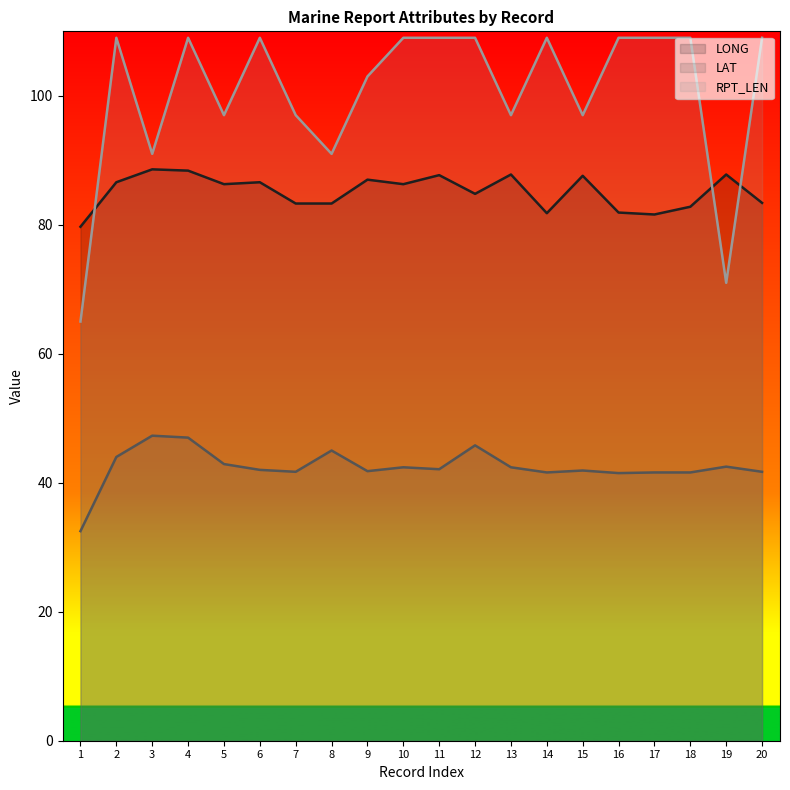

Reading left to right, what are all the values shown in this chart?

LONG: 1=79.7	2=86.6	3=88.6	4=88.4	5=86.3	6=86.6	7=83.3	8=83.3	9=87.0	10=86.3	11=87.7	12=84.8	13=87.8	14=81.8	15=87.6	16=81.9	17=81.6	18=82.8	19=87.8	20=83.4
LAT: 1=32.5	2=44.0	3=47.3	4=47.0	5=42.9	6=42.0	7=41.7	8=45.0	9=41.8	10=42.4	11=42.1	12=45.8	13=42.4	14=41.6	15=41.9	16=41.5	17=41.6	18=41.6	19=42.5	20=41.7
RPT_LEN: 1=65.0	2=109.0	3=91.0	4=109.0	5=97.0	6=109.0	7=97.0	8=91.0	9=103.0	10=109.0	11=109.0	12=109.0	13=97.0	14=109.0	15=97.0	16=109.0	17=109.0	18=109.0	19=71.0	20=109.0